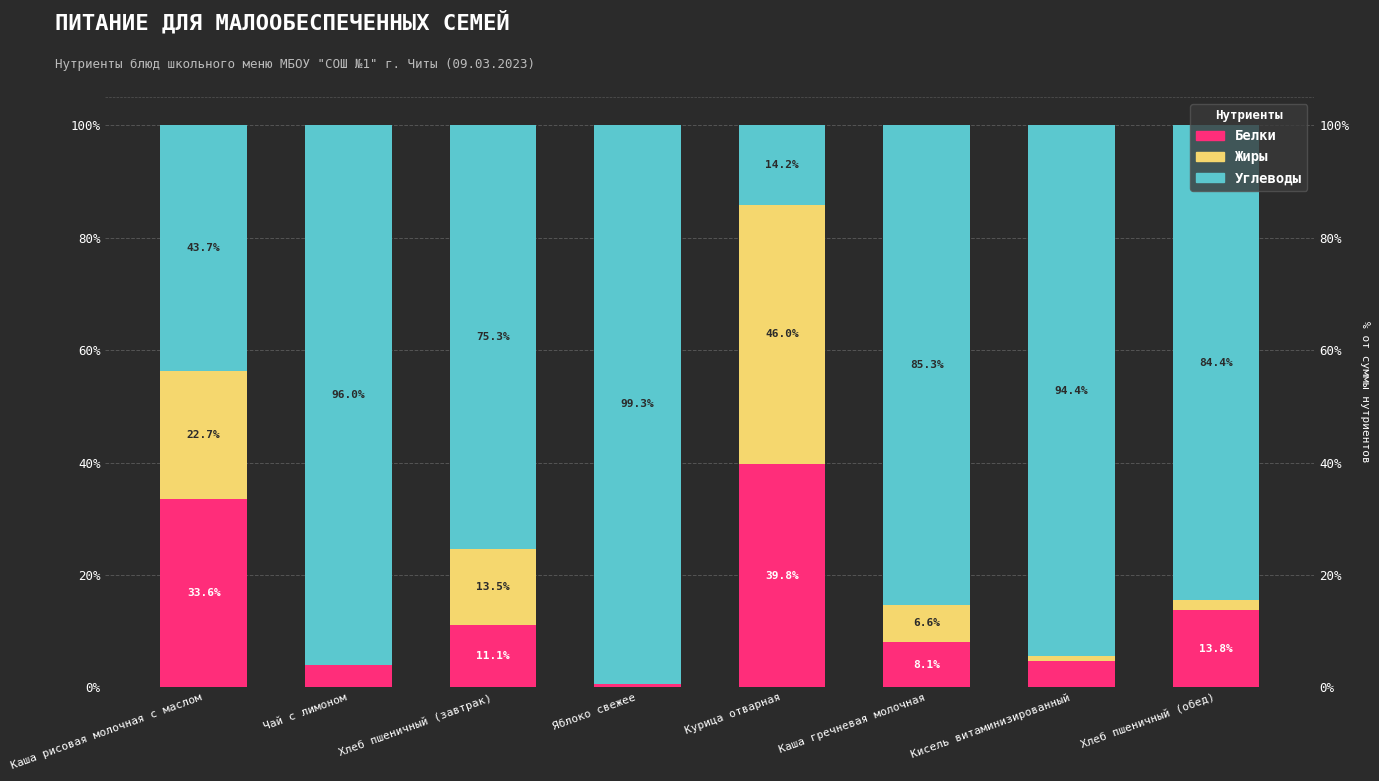

What position from the right is Хлеб пшеничный (обед)?

1